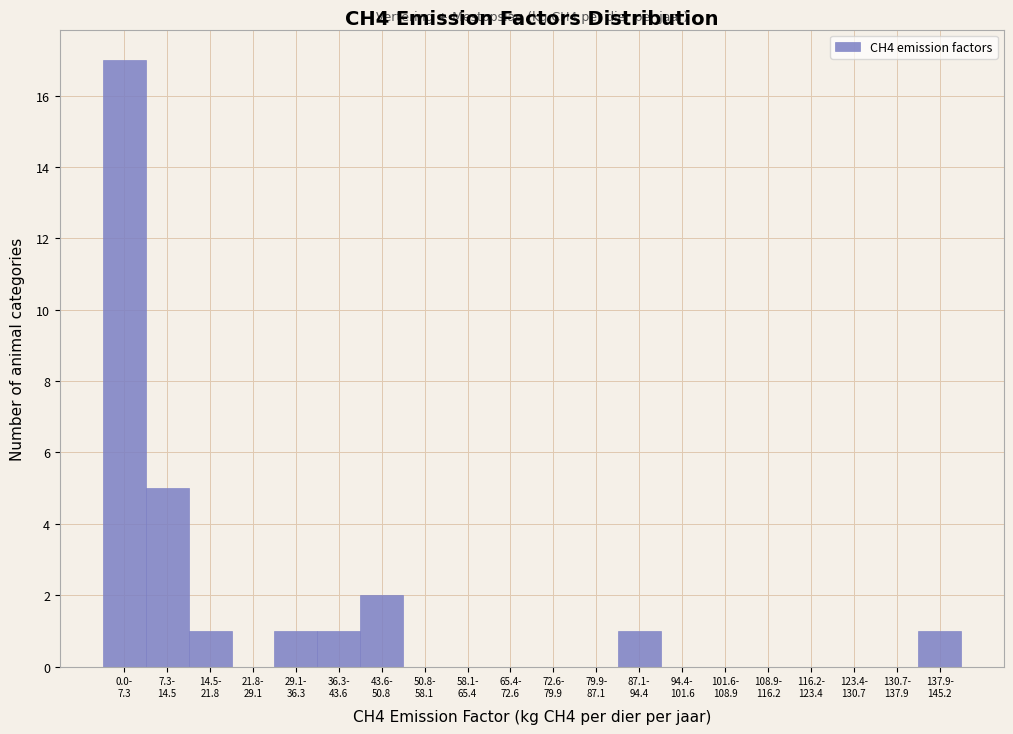

What is the maximum value shown in the chart?

17